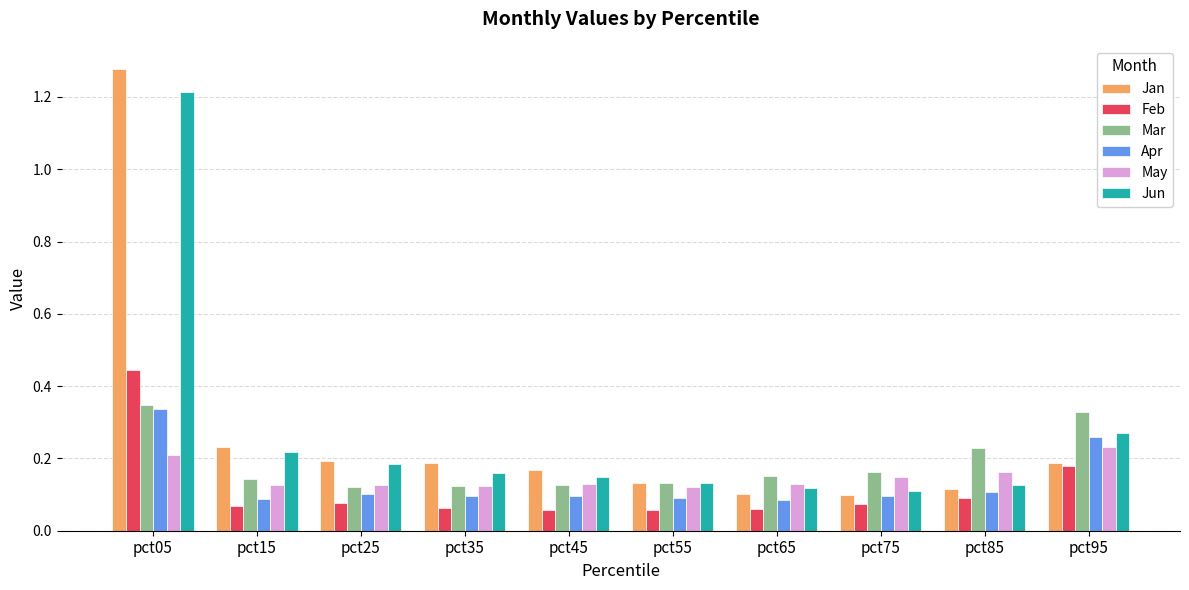

Between pct05 and pct25, which series saw the biggest shift?

Jan